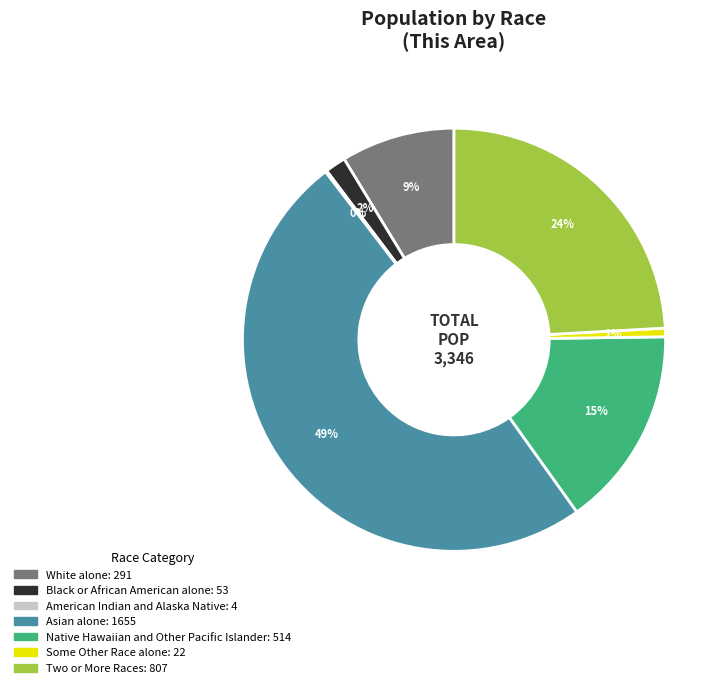

True or false: Native Hawaiian and Other Pacific Islander accounts for 15% of the total.

True